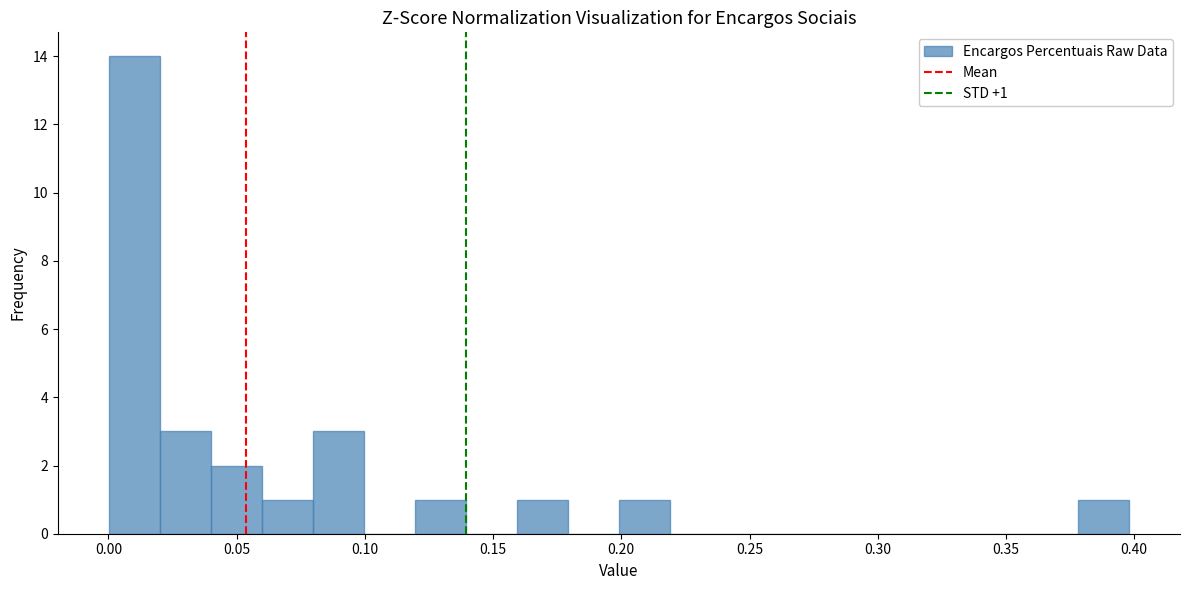

Around what value on the x-axis is the tallest bar? Give the approximate position of its centre, as read against the axis.

0.010